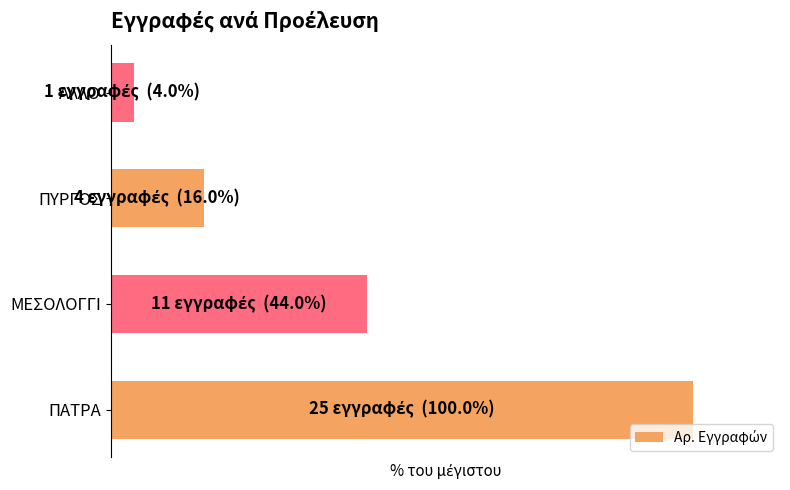

Are the bars horizontal?

Yes